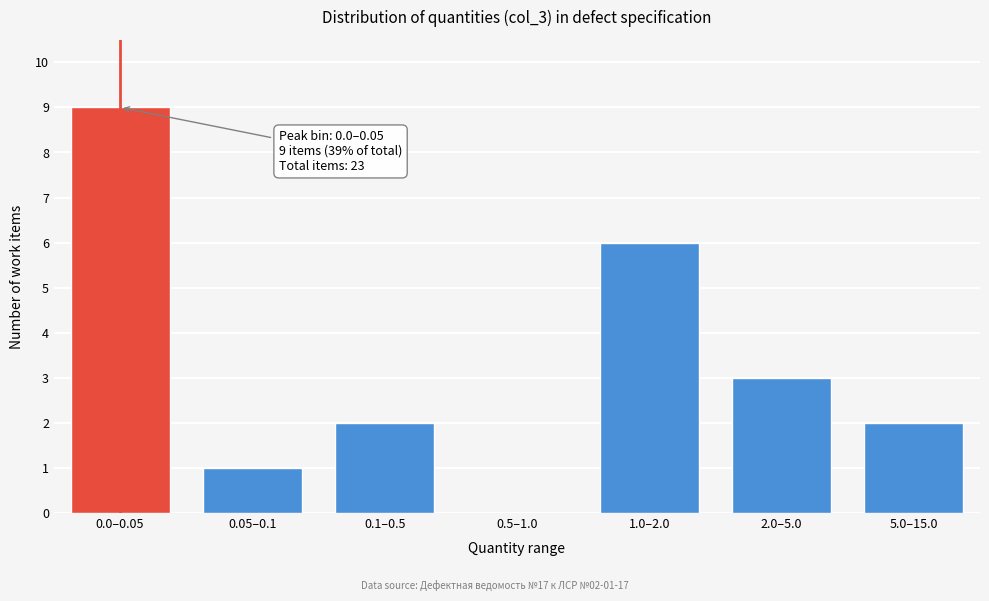

Reading right to left, extract all data points from this chart.

5.0–15.0=2	2.0–5.0=3	1.0–2.0=6	0.5–1.0=0	0.1–0.5=2	0.05–0.1=1	0.0–0.05=9